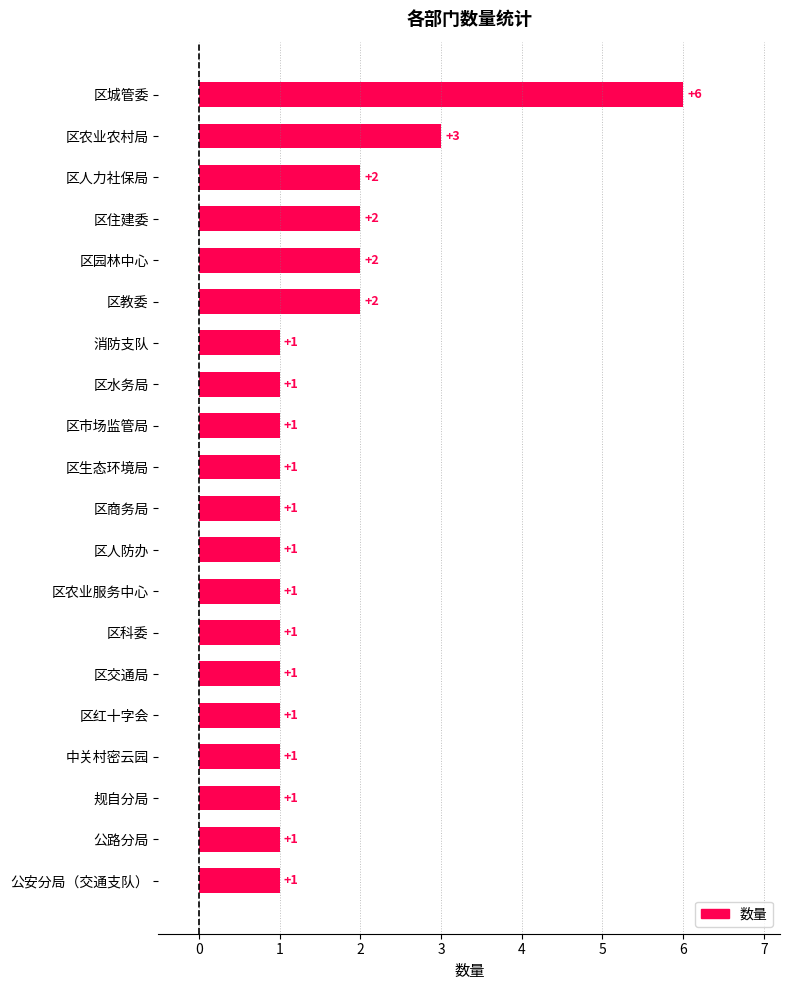

How many values are between 1 and 2?

18